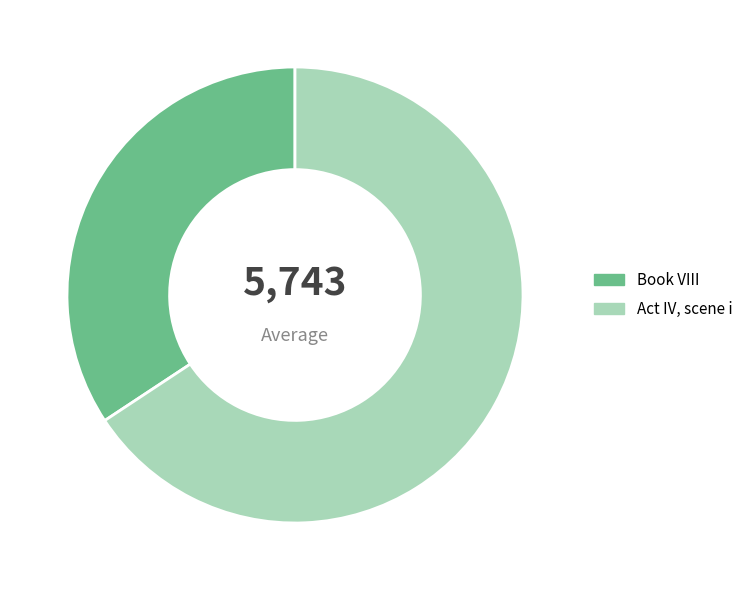

Is there a majority slice in this chart?

Yes